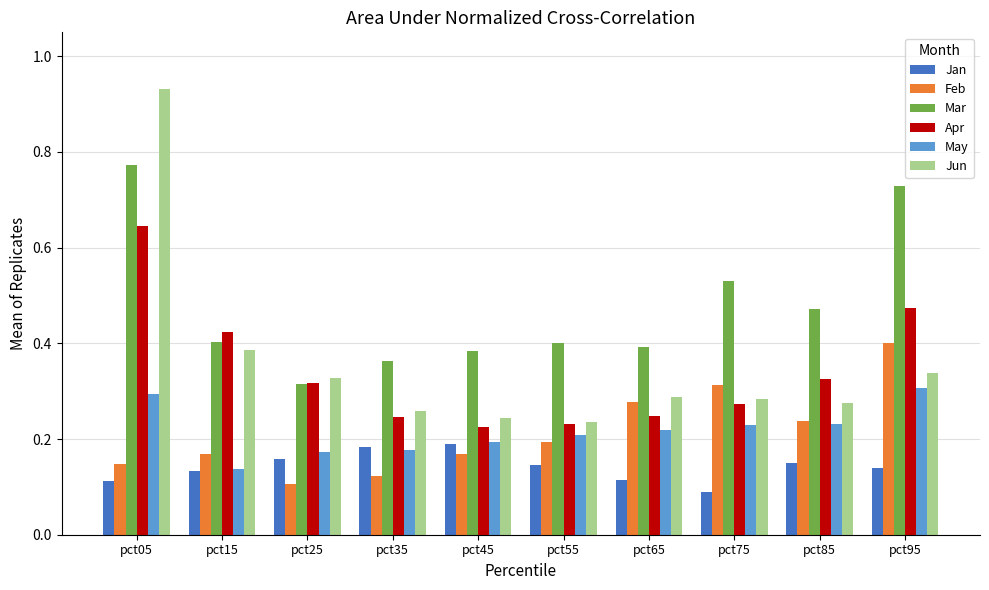

Which category has the highest value across all series?

pct05